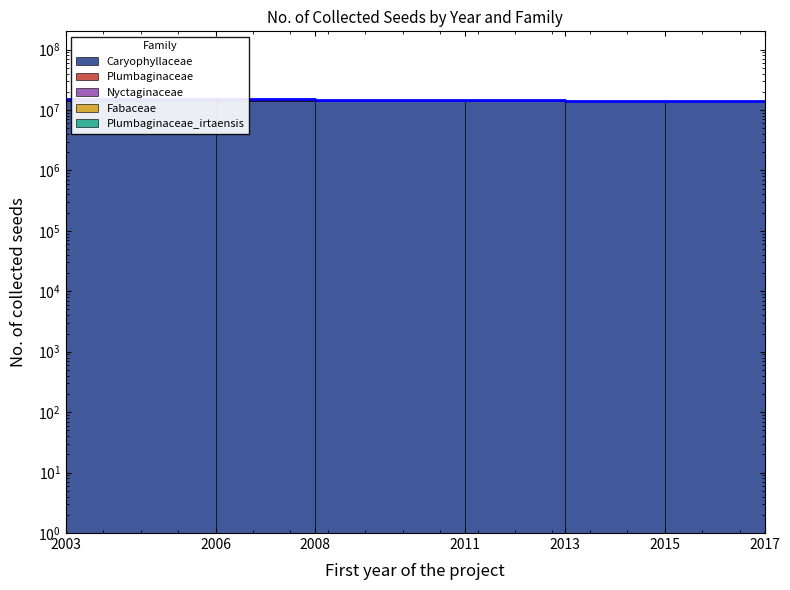

What is the average value of the Plumbaginaceae_irtaensis series?

148878